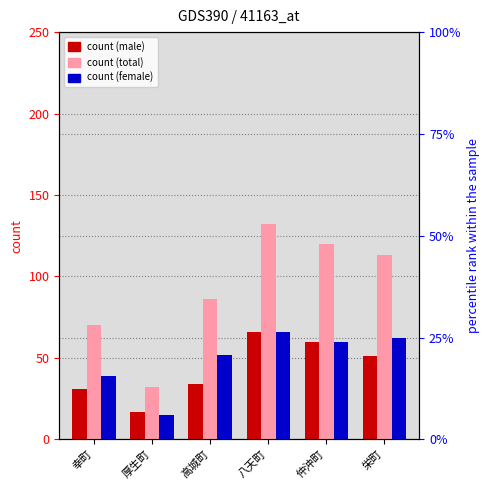

What is the label of the 6th bar from the right?

幸町